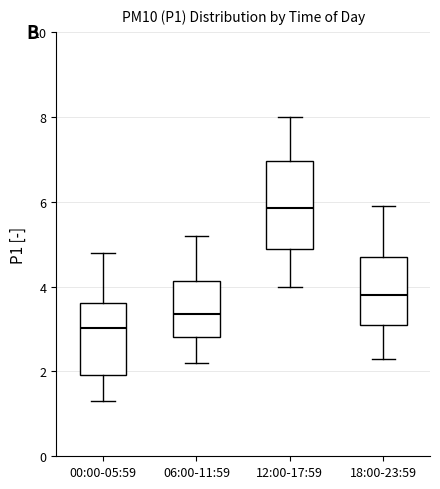

Which box has the lowest median line?

00:00-05:59